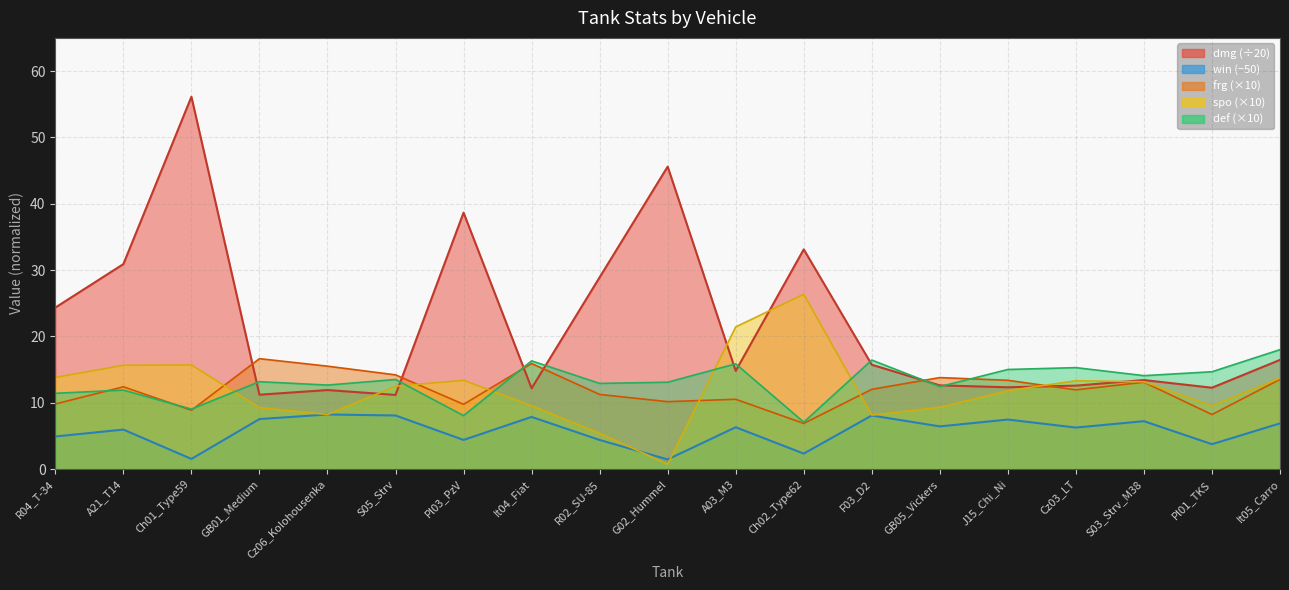

The value of win at Pl01_TKS is 6.6. True or false?

False